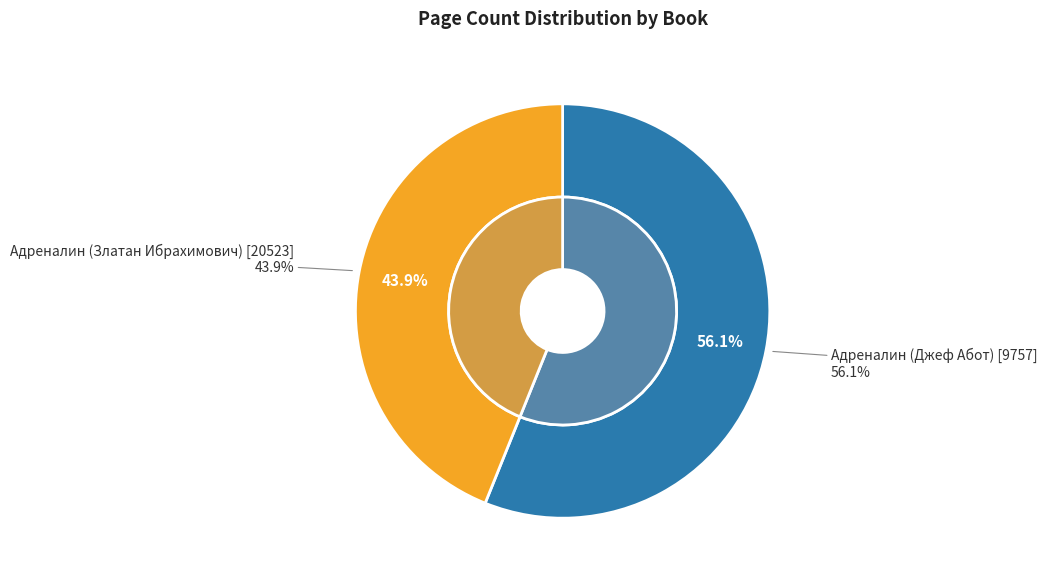

Combined, do Адреналин (Джеф Абот) [9757] and Адреналин (Златан Ибрахимович) [20523] account for over 50%?

Yes